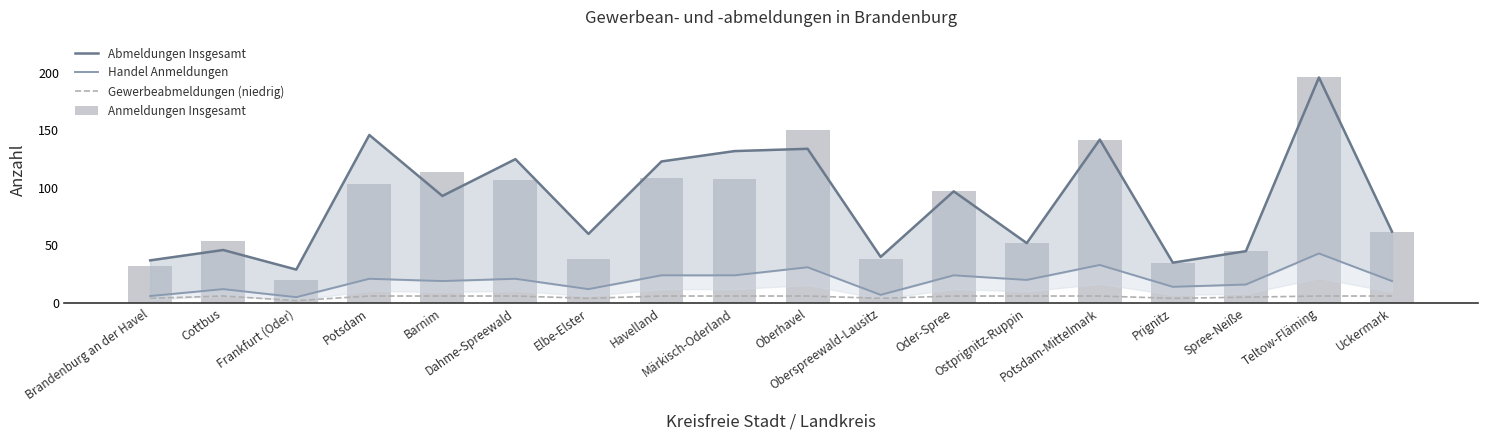

Which series changed the most between Havelland and Uckermark?

Abmeldungen Insgesamt